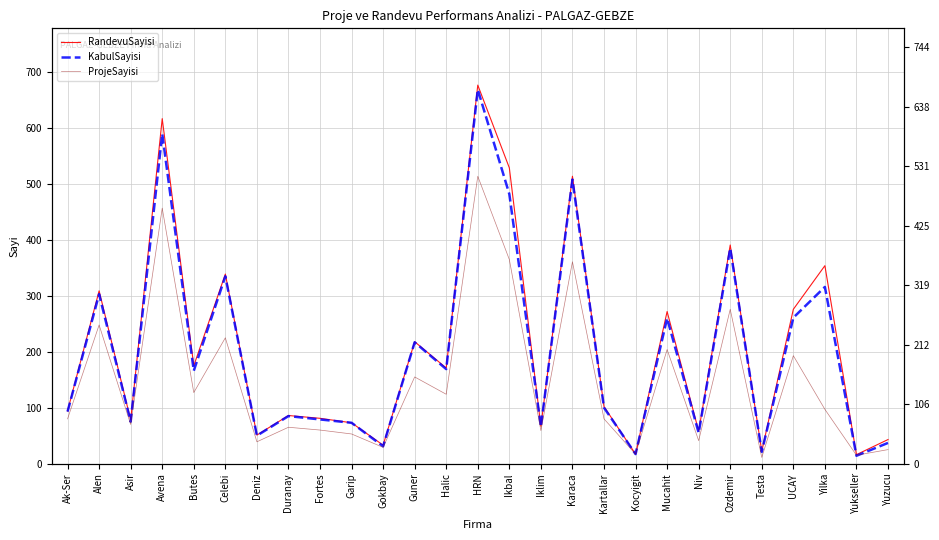

Reading left to right, what are all the values shown in this chart?

RandevuSayisi: Ak-Ser=94	Alen=309	Asir=78	Avena=617	Butes=175	Celebi=339	Deniz=51	Duranay=86	Fortes=81	Garip=73	Gokbay=33	Guner=218	Halic=171	HRN=677	Ikbal=529	Iklim=67	Karaca=514	Kartallar=102	Kocyigit=17	Mucahit=272	Niv=58	Ozdemir=391	Testa=22	UCAY=276	Yilka=354	Yukseller=16	Yuzucu=43
KabulSayisi: Ak-Ser=93	Alen=303	Asir=75	Avena=590	Butes=166	Celebi=335	Deniz=50	Duranay=85	Fortes=79	Garip=73	Gokbay=31	Guner=217	Halic=169	HRN=669	Ikbal=482	Iklim=66	Karaca=508	Kartallar=100	Kocyigit=17	Mucahit=260	Niv=55	Ozdemir=385	Testa=21	UCAY=261	Yilka=316	Yukseller=14	Yuzucu=37
ProjeSayisi: Ak-Ser=80	Alen=248	Asir=70	Avena=457	Butes=127	Celebi=225	Deniz=39	Duranay=65	Fortes=60	Garip=53	Gokbay=29	Guner=155	Halic=124	HRN=514	Ikbal=365	Iklim=59	Karaca=361	Kartallar=80	Kocyigit=17	Mucahit=204	Niv=41	Ozdemir=276	Testa=11	UCAY=193	Yilka=97	Yukseller=15	Yuzucu=25